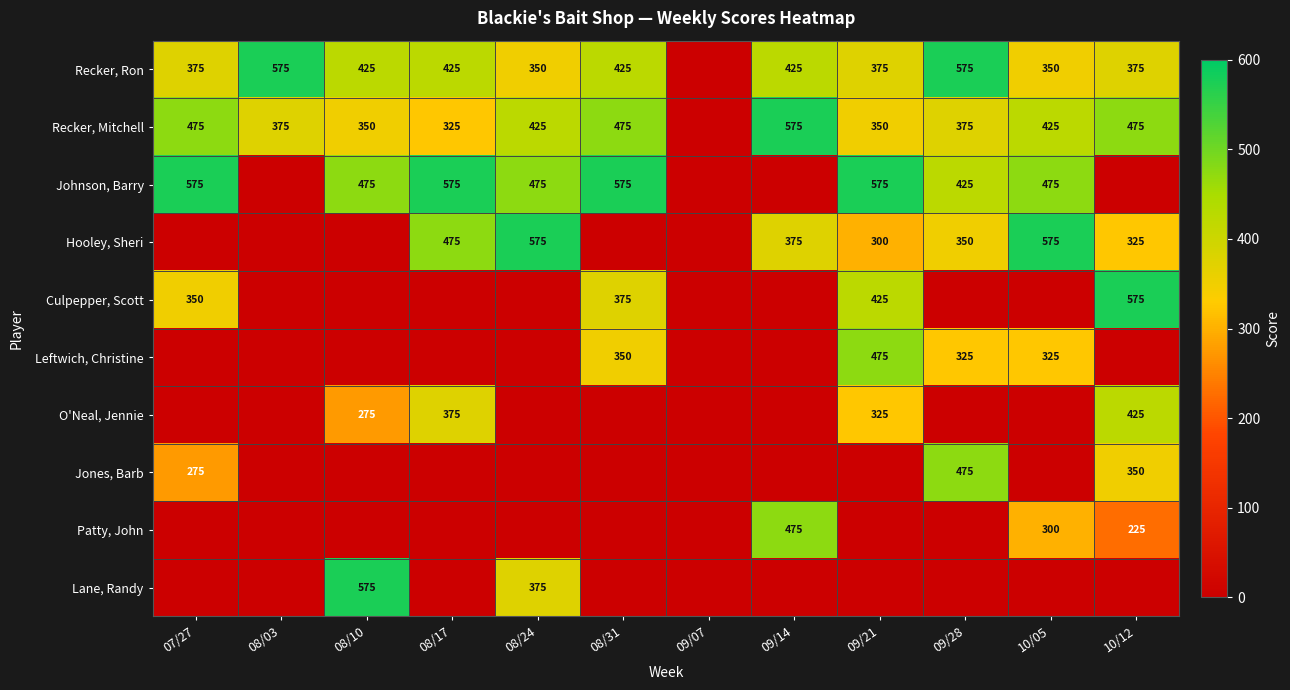

Is it true that Recker, Ron equals 129 at 10/05?

False